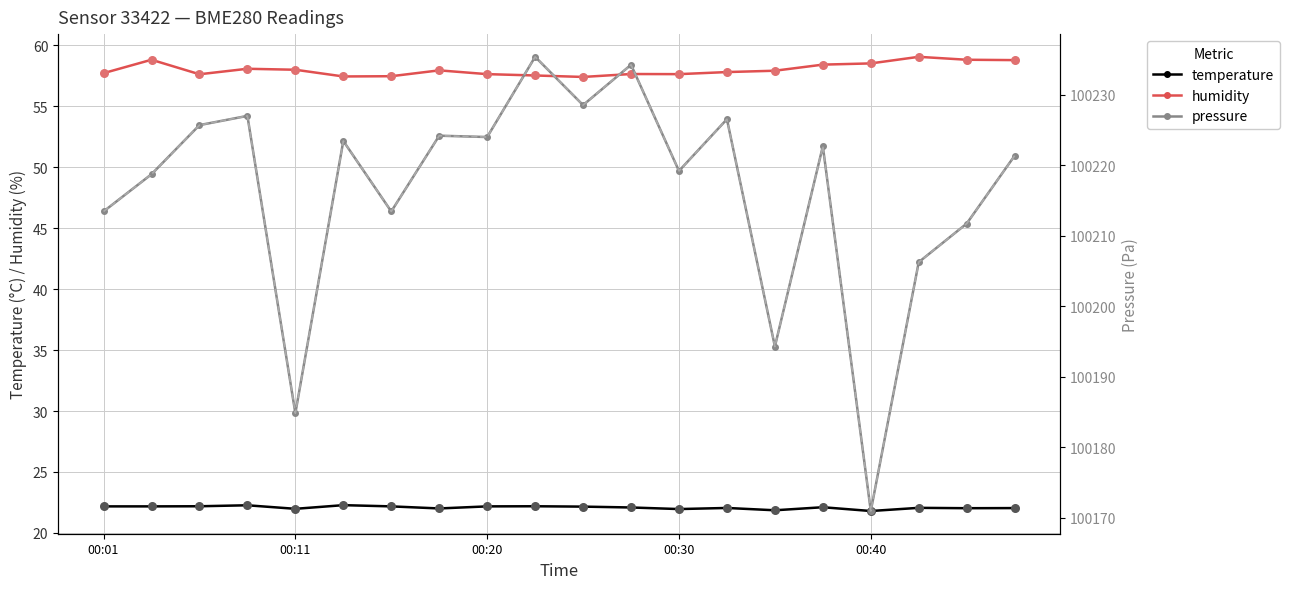

True or false: humidity has more than 2 interior local peaks.

True